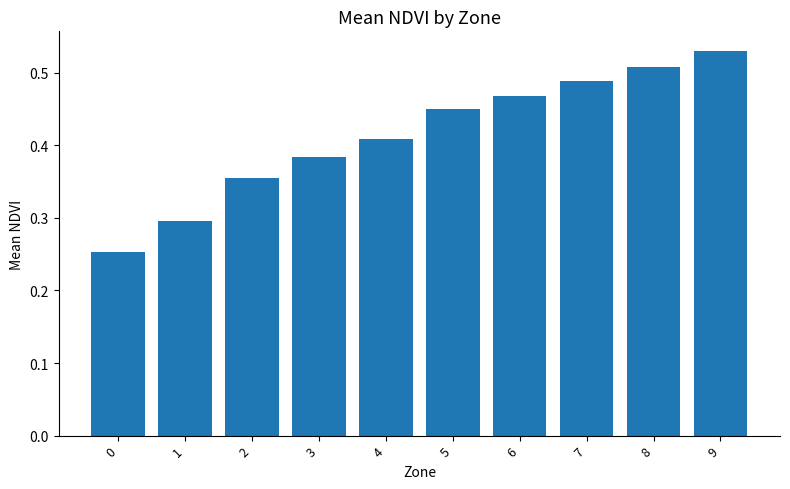

Rank the categories by value from lowest to highest.

0, 1, 2, 3, 4, 5, 6, 7, 8, 9